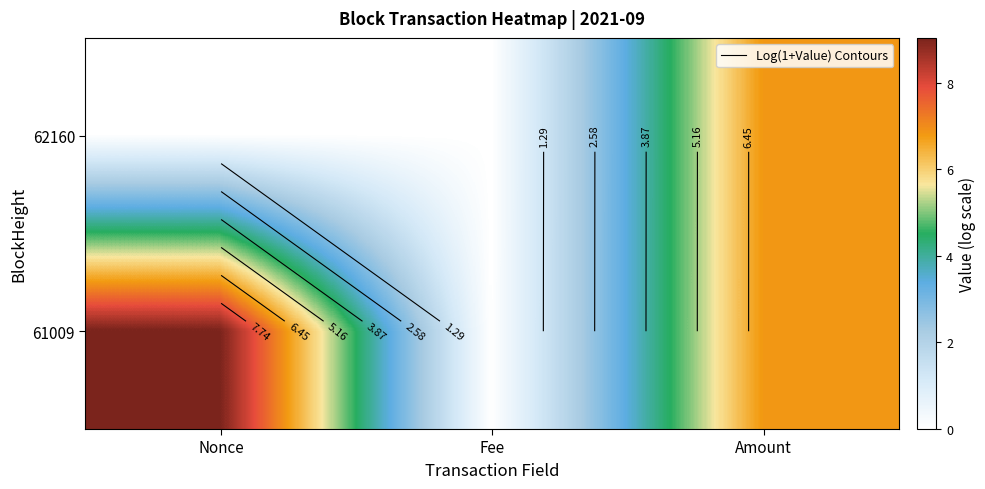

What is the maximum value shown in the chart?

9.0